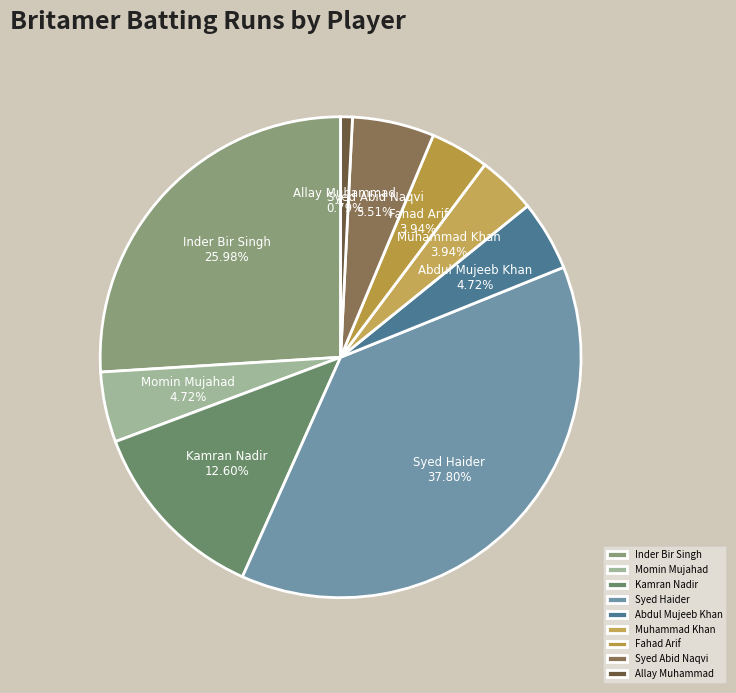

How many slices are in this pie chart?

9